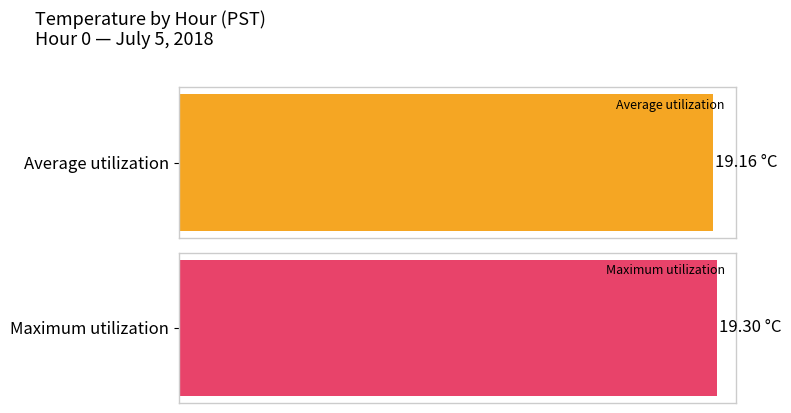

Which series has the largest range (max minus min)?

Maximum utilization